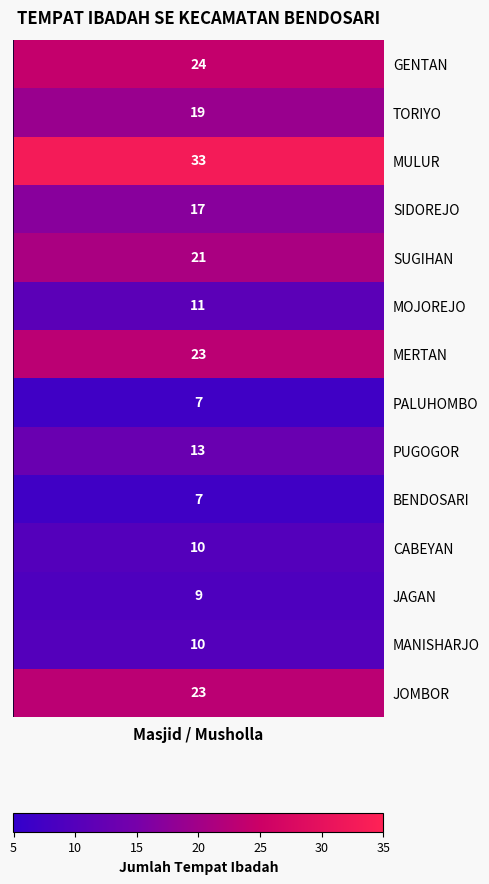

Rank the categories by value from lowest to highest.

PALUHOMBO, BENDOSARI, JAGAN, CABEYAN, MANISHARJO, MOJOREJO, PUGOGOR, SIDOREJO, TORIYO, SUGIHAN, MERTAN, JOMBOR, GENTAN, MULUR